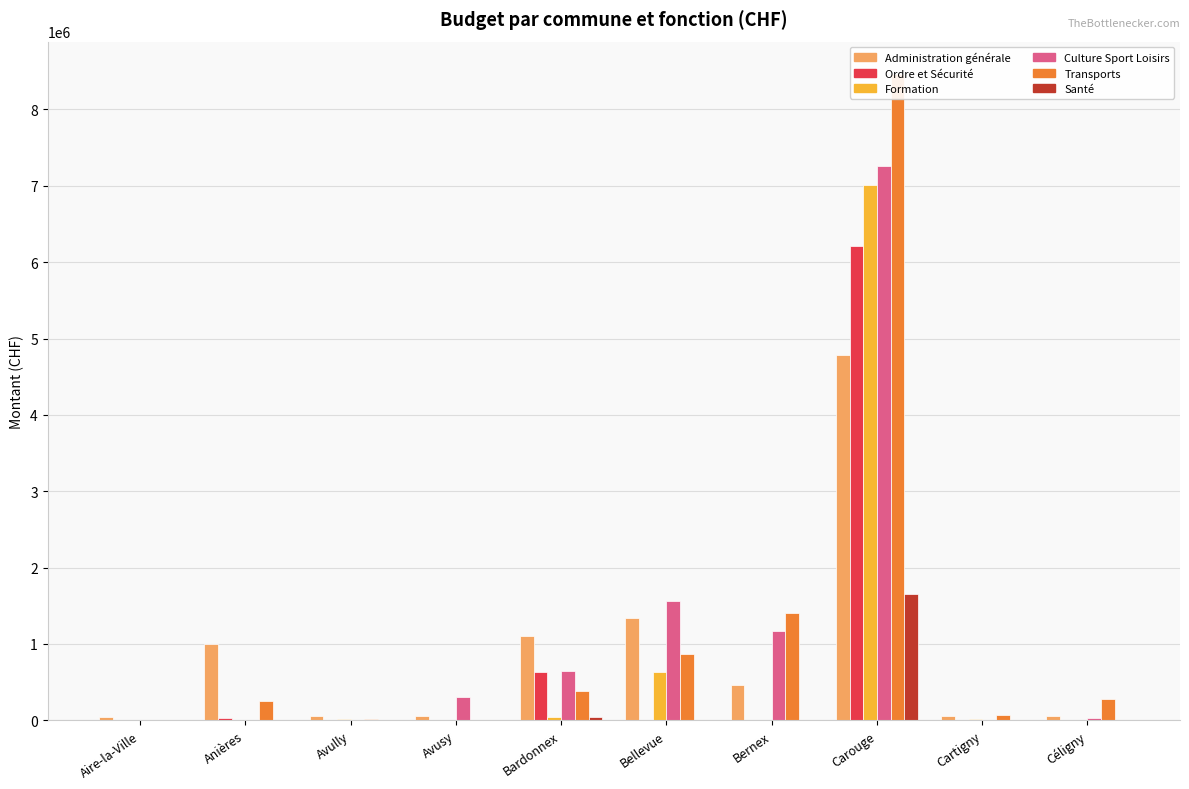

Which series changed the most between Anières and Avully?

Administration générale